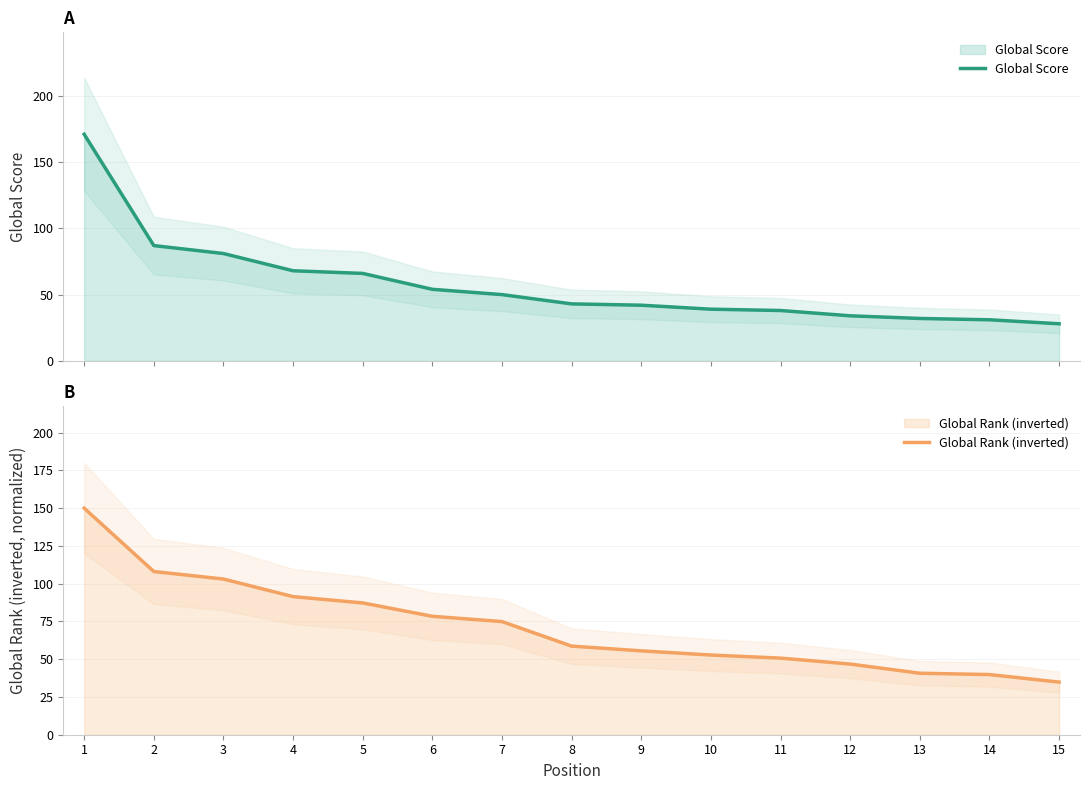

What is the difference between the Global Rank (inverted) values at 13 and 5?

46.5